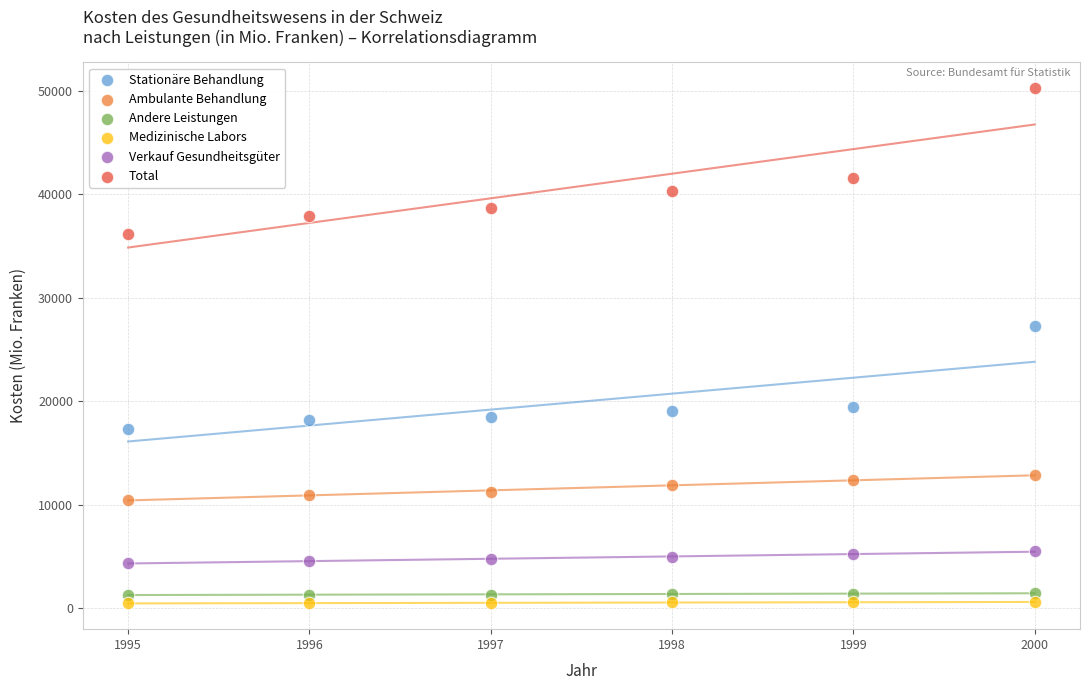

Across all data points, what is the range of X values (max minus min)?

5.0